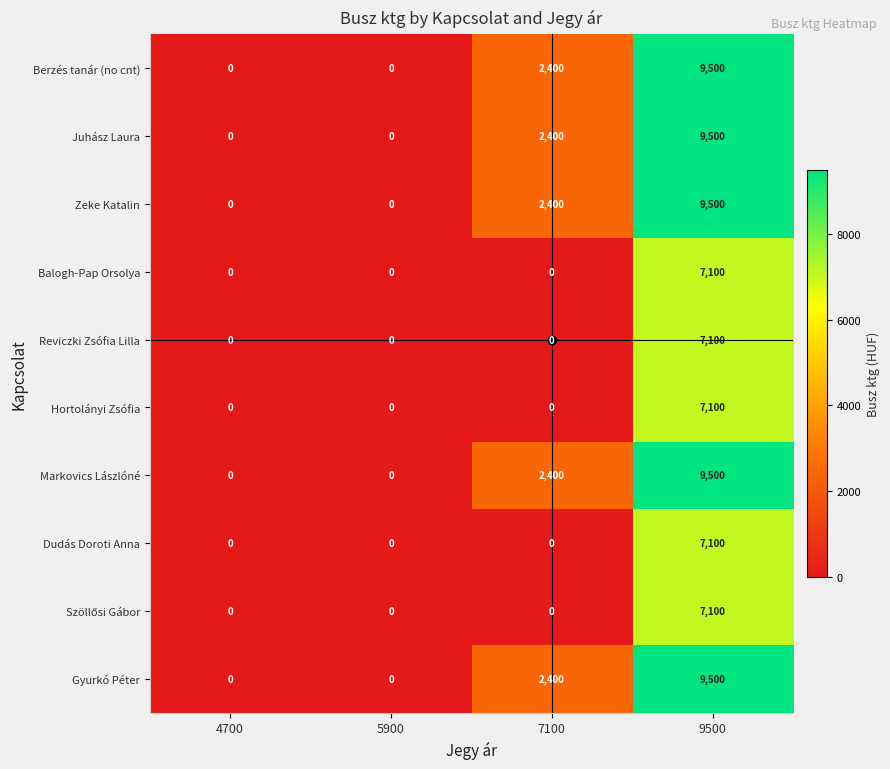

What is the difference between the highest and lowest values at 7100?

2400